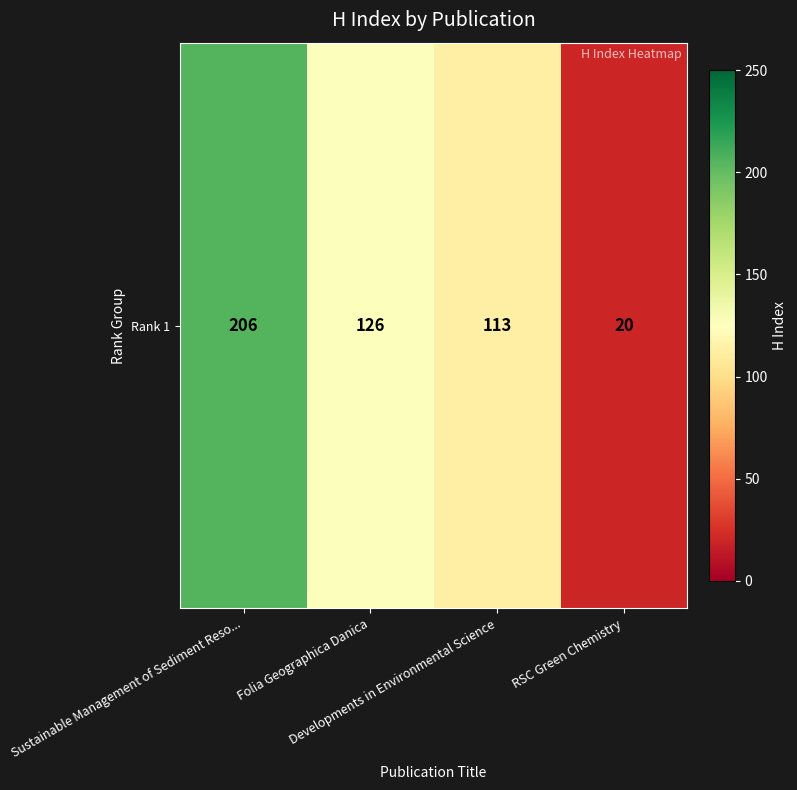

The chart shows a value of 341 at Sustainable Management of Sediment Reso.... True or false?

False